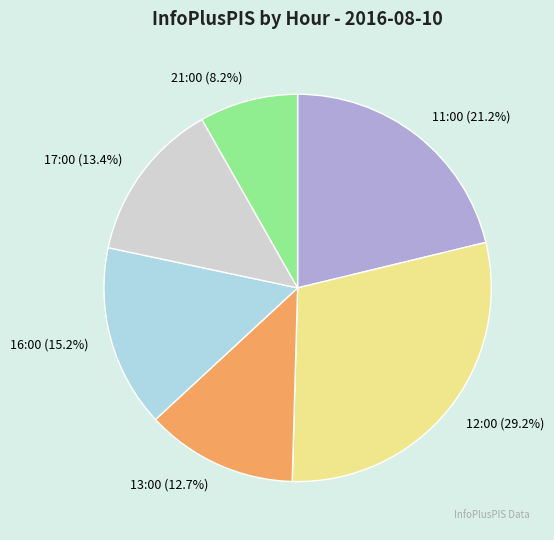

To the nearest percent, what is the difference between the largest and smallest slice percentages?

21%